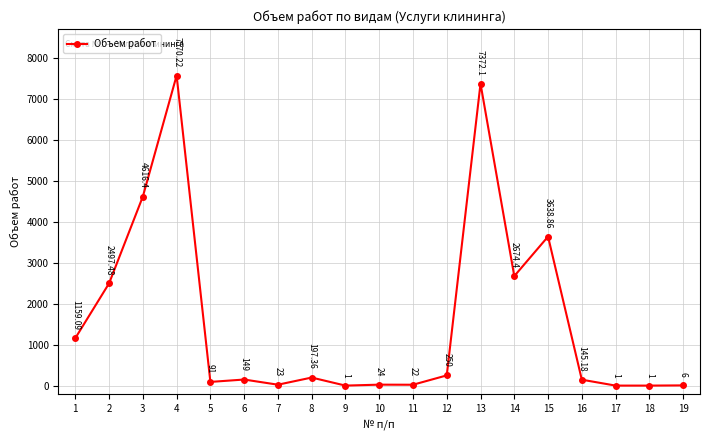

How many points are higher than both their immediate neighbors (excluding endpoints)?

6